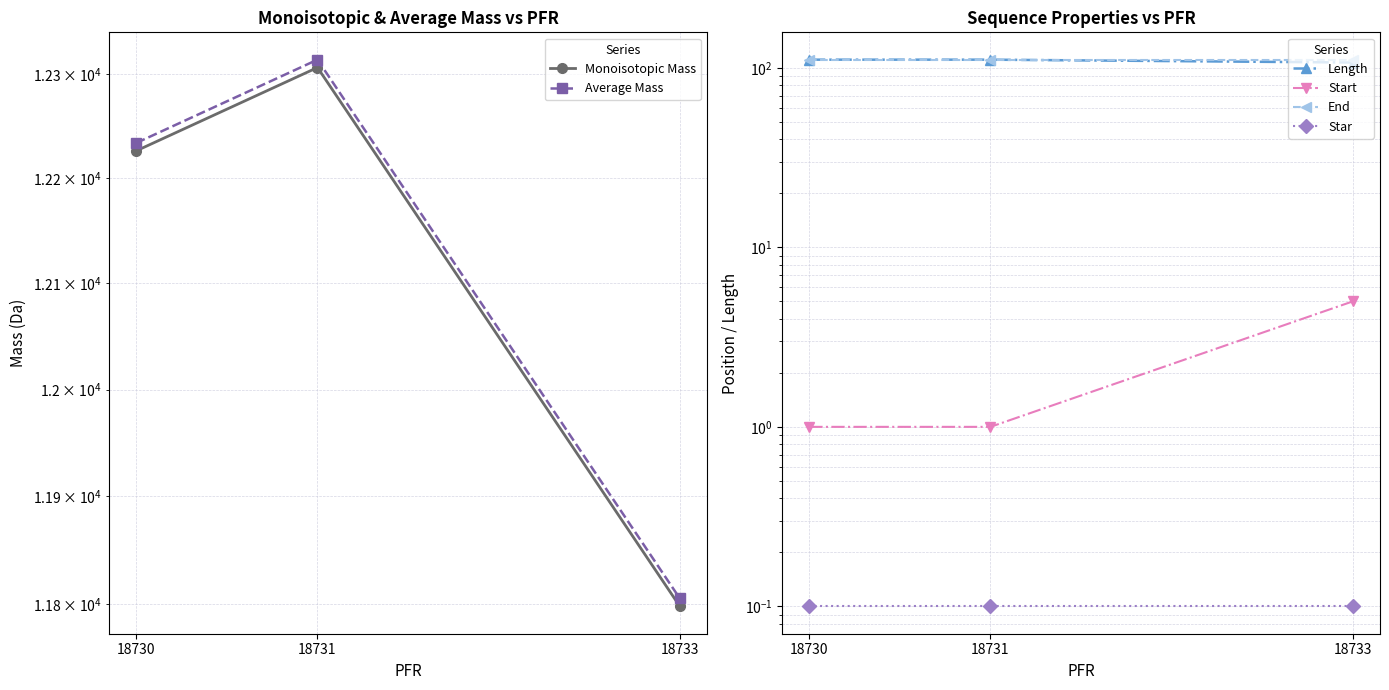

List the labels in order of Start value, largest first.

18733, 18730, 18731